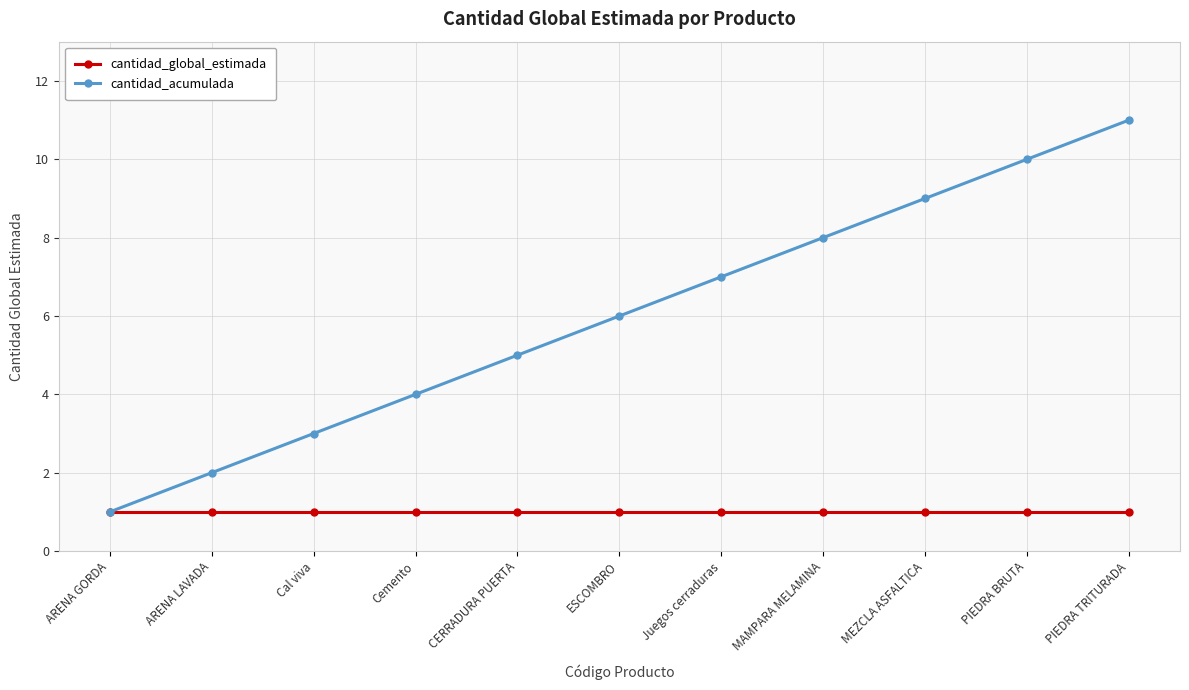

Which category has the highest value in the cantidad_acumulada series?

PIEDRA TRITURADA